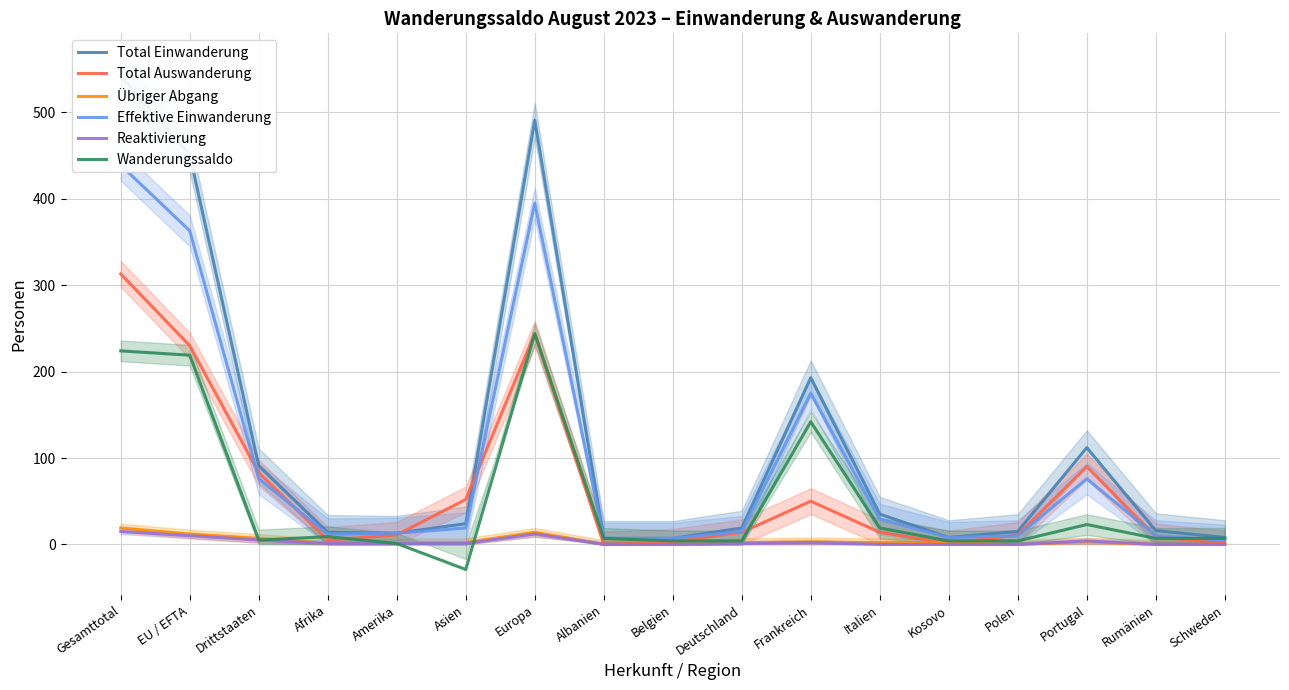

What is the difference between the maximum and minimum values in the Total Einwanderung series?

535